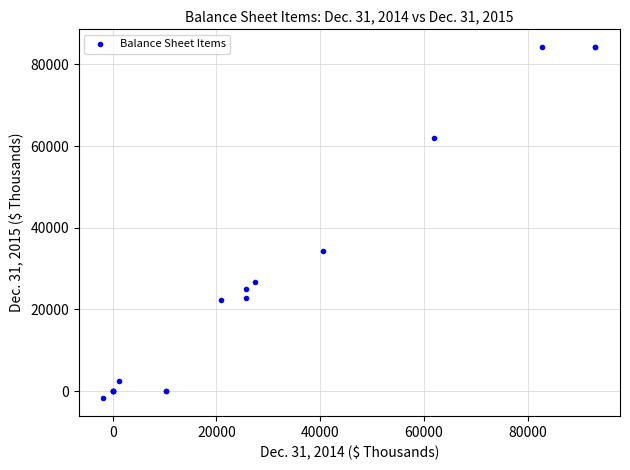

What Y value in the scatter plot is closest to 41239?

34313